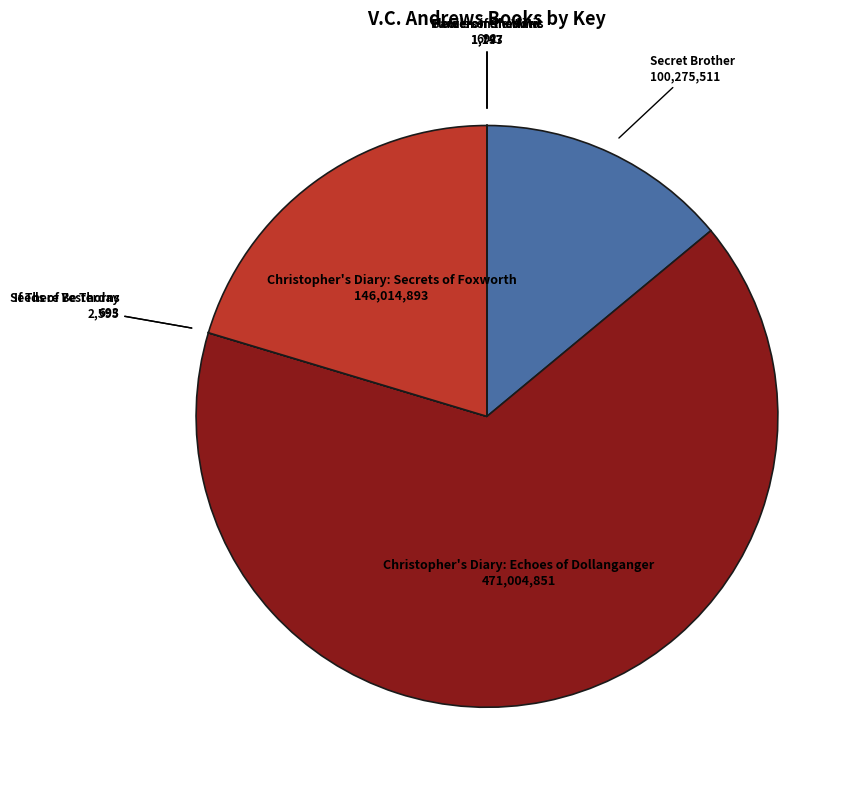

Does any single category account for the majority?

Yes